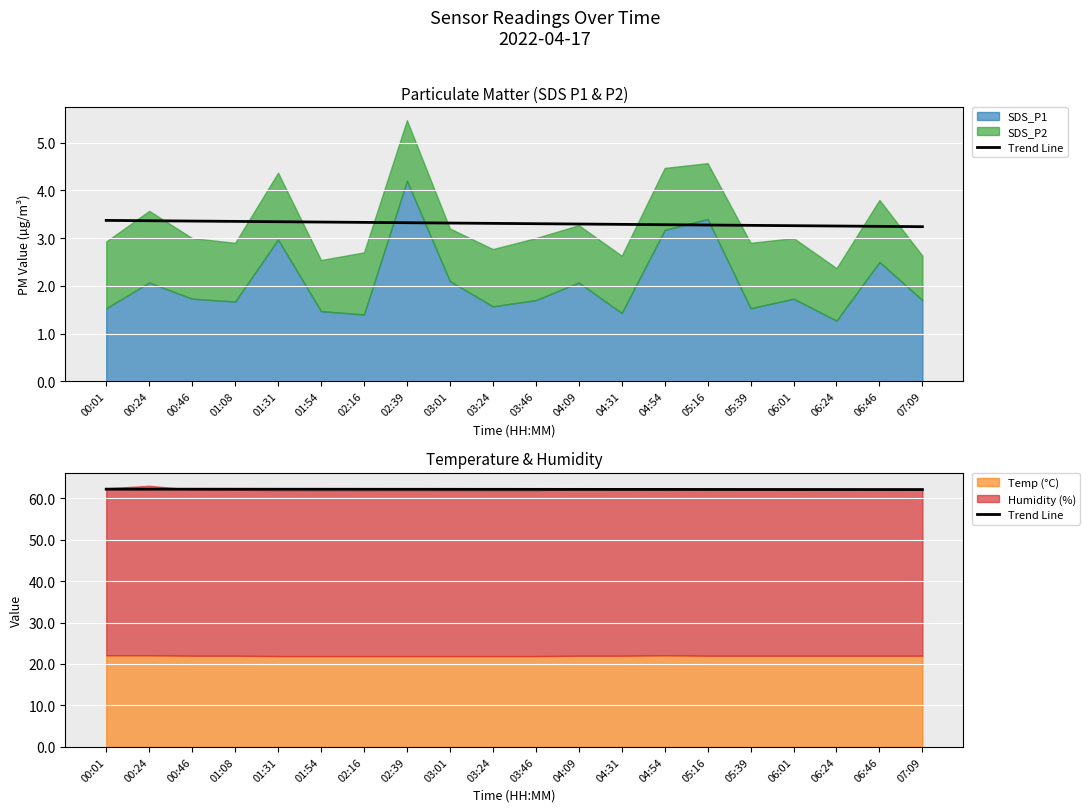

What is the label of the 13th point from the right?

02:39